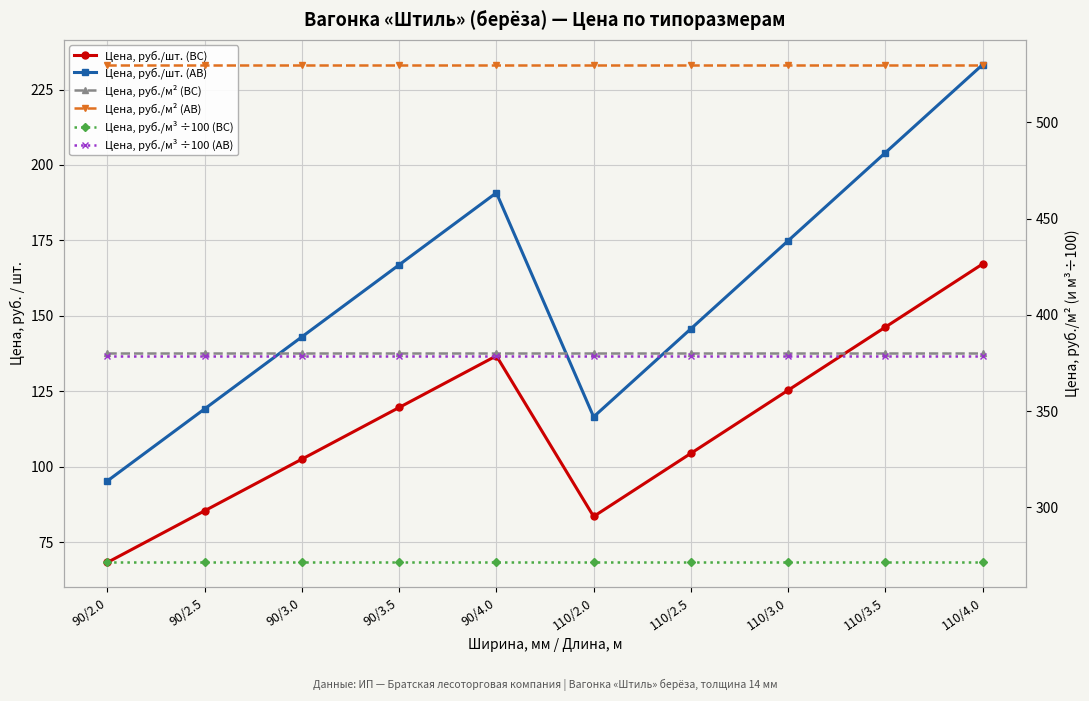

Is this an area chart (filled region under the line)?

No